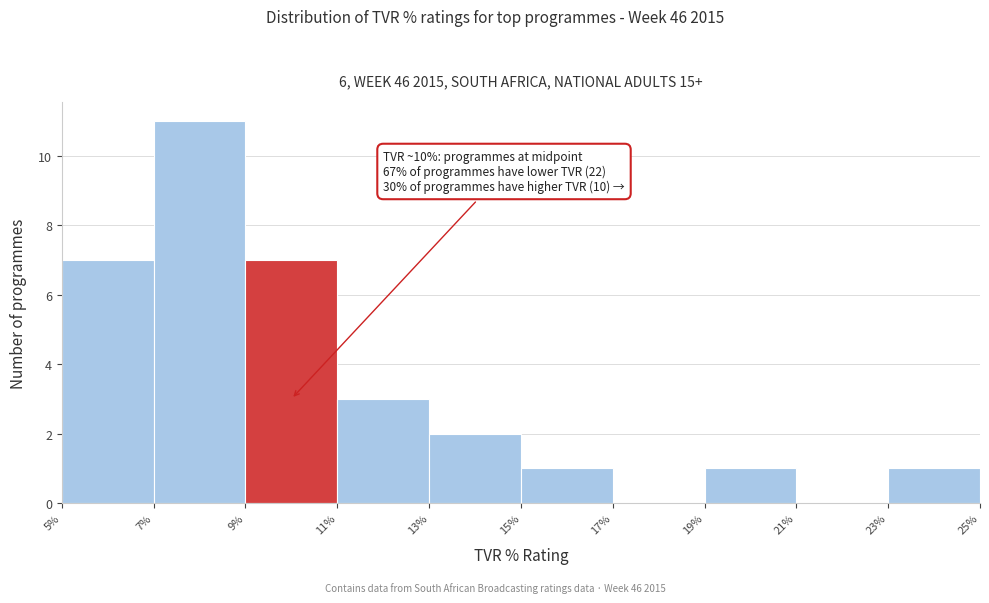

Over which range of the x-axis is the bar tallest?

7% to 9%